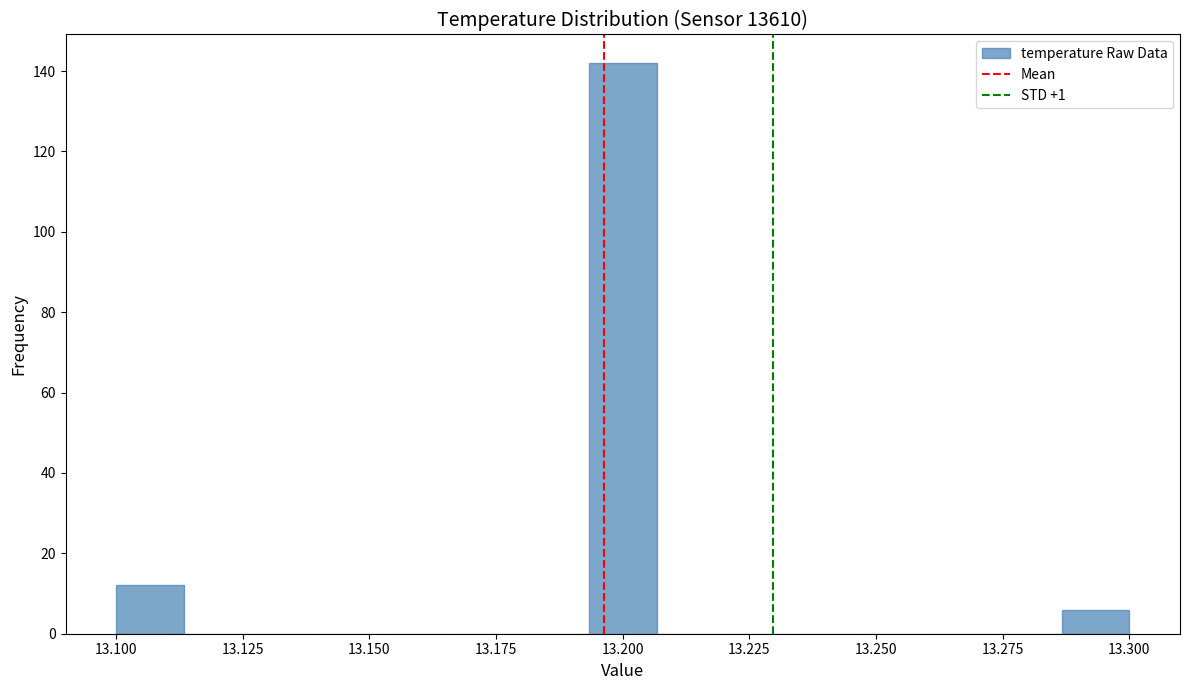

Around what value on the x-axis is the tallest bar? Give the approximate position of its centre, as read against the axis.

13.200